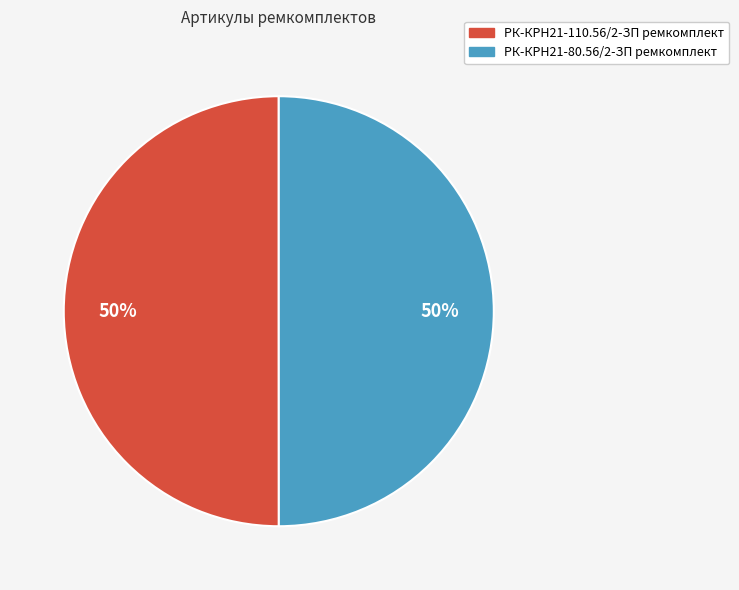

The РК-КРН21-80.56/2-ЗП ремкомплект slice represents 50% of the pie. True or false?

True